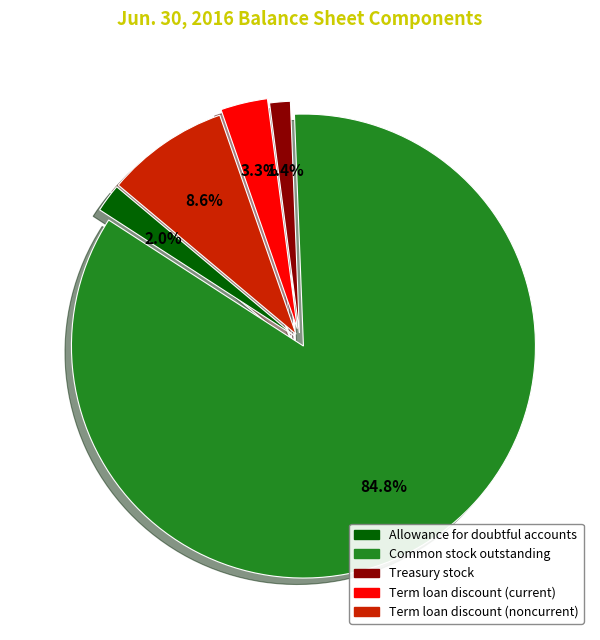

Is there a majority slice in this chart?

Yes